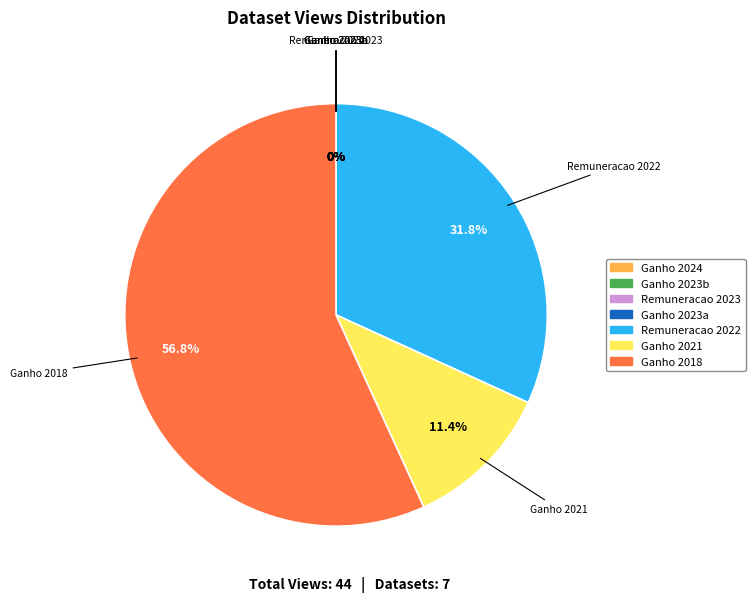

How many slices are in this pie chart?

7